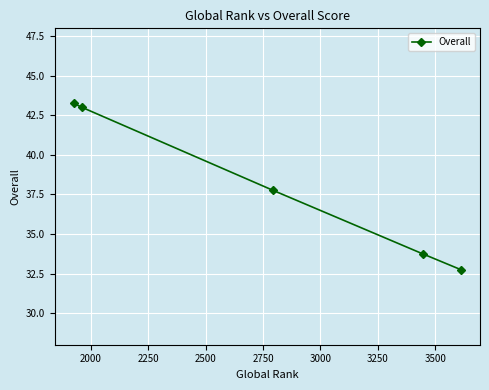

What is the value of the 4th point from the left?

33.8